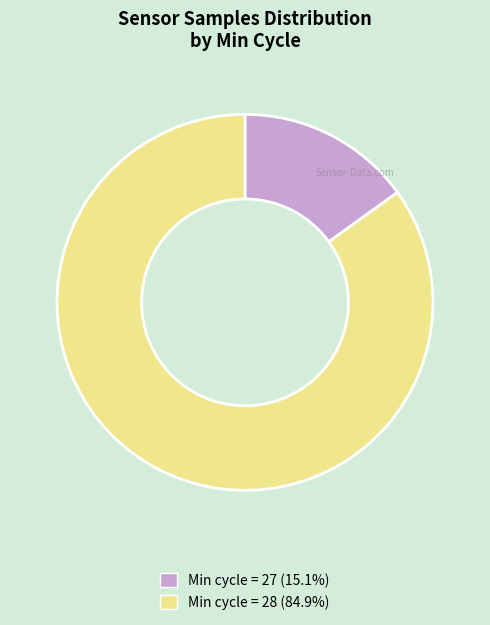

Does any single category account for the majority?

Yes